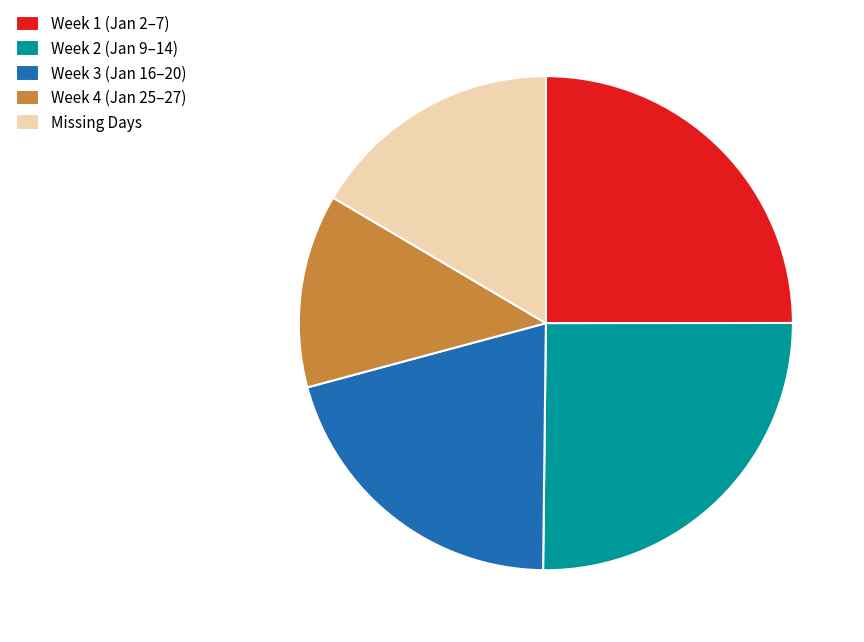

True or false: Week 3 (Jan 16–20) accounts for 21% of the total.

True